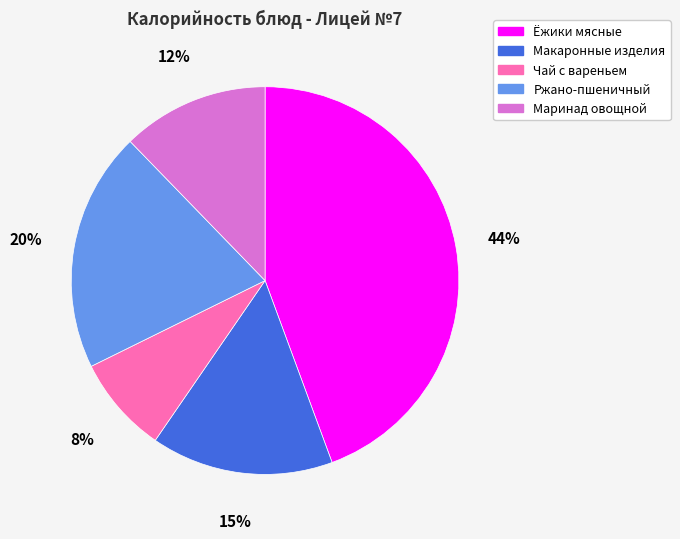

How many slices are in this pie chart?

5